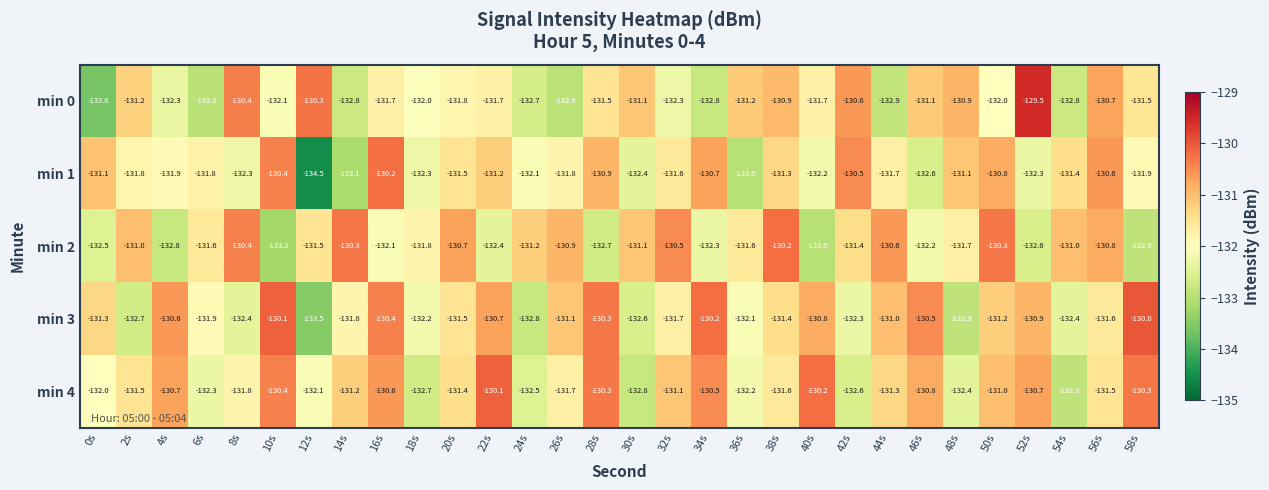

Is it true that min 0 equals -131.7 at 40s?

True